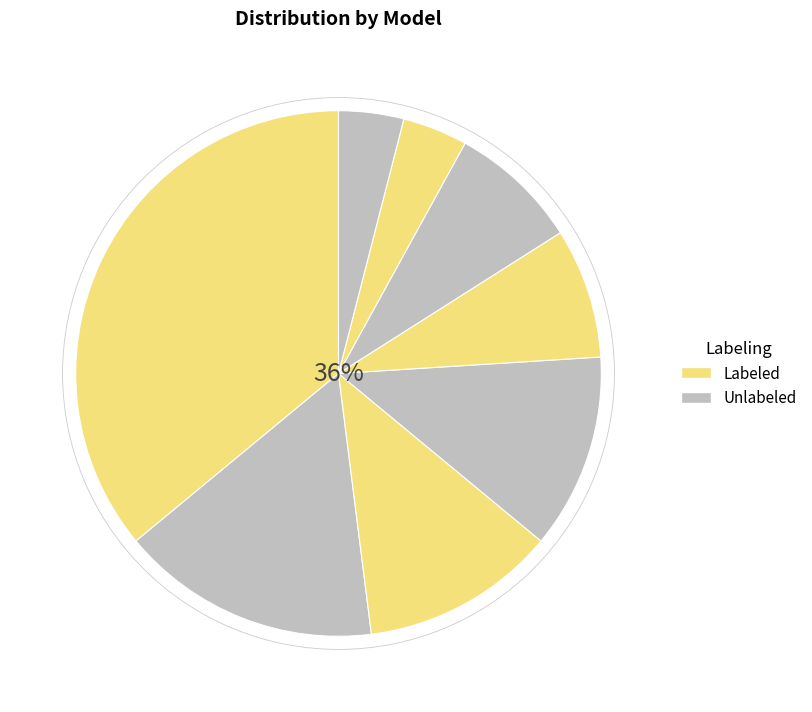

To the nearest percent, what percentage of the pie is Family Check-Up® For Children?

36%